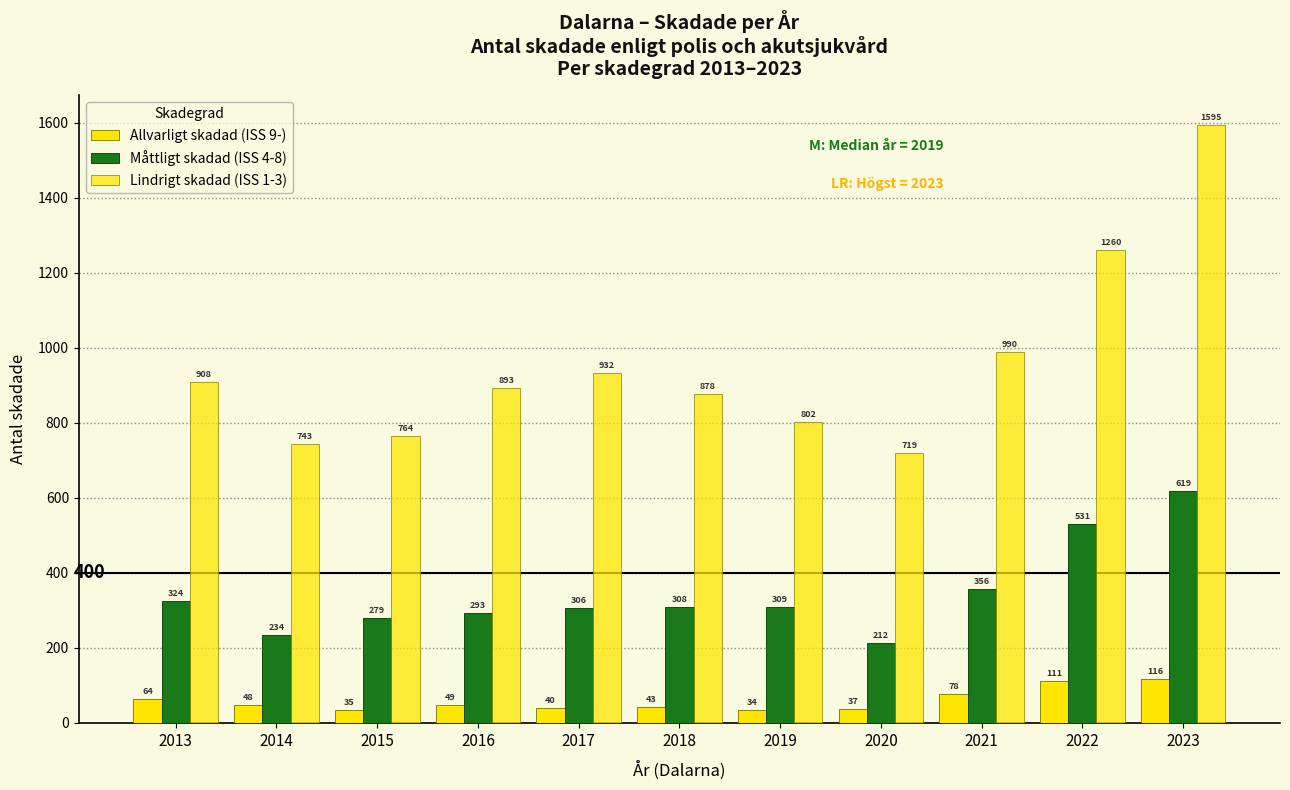

How many groups of bars are there?

11